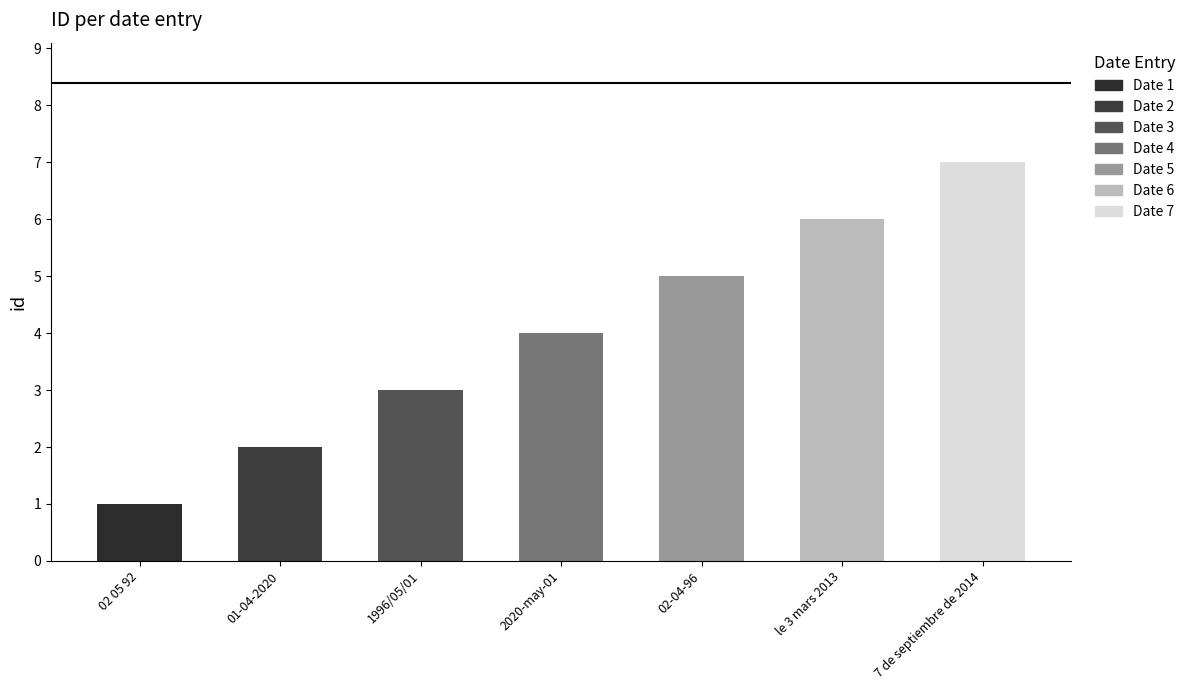

Does the chart contain stacked bars?

No